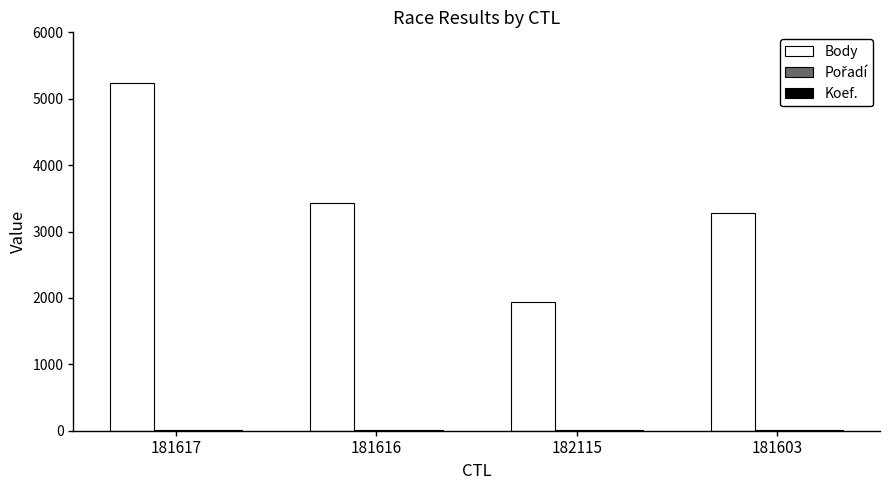

At which category is the sum across all series the highest?

181617